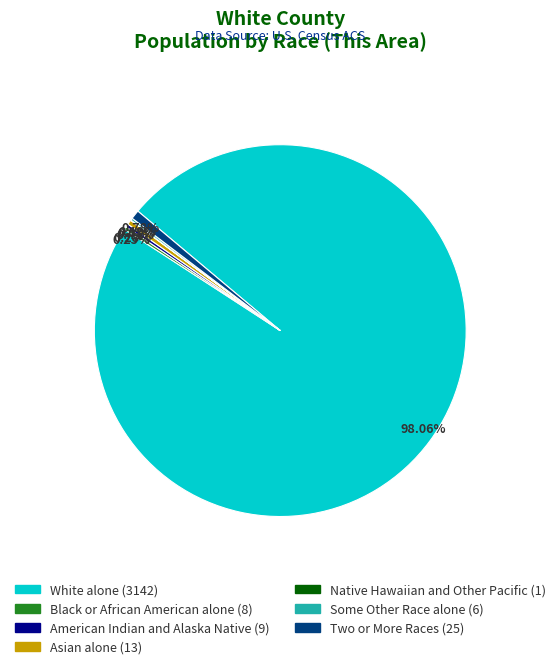

Which slice represents more than half of the pie?

White alone